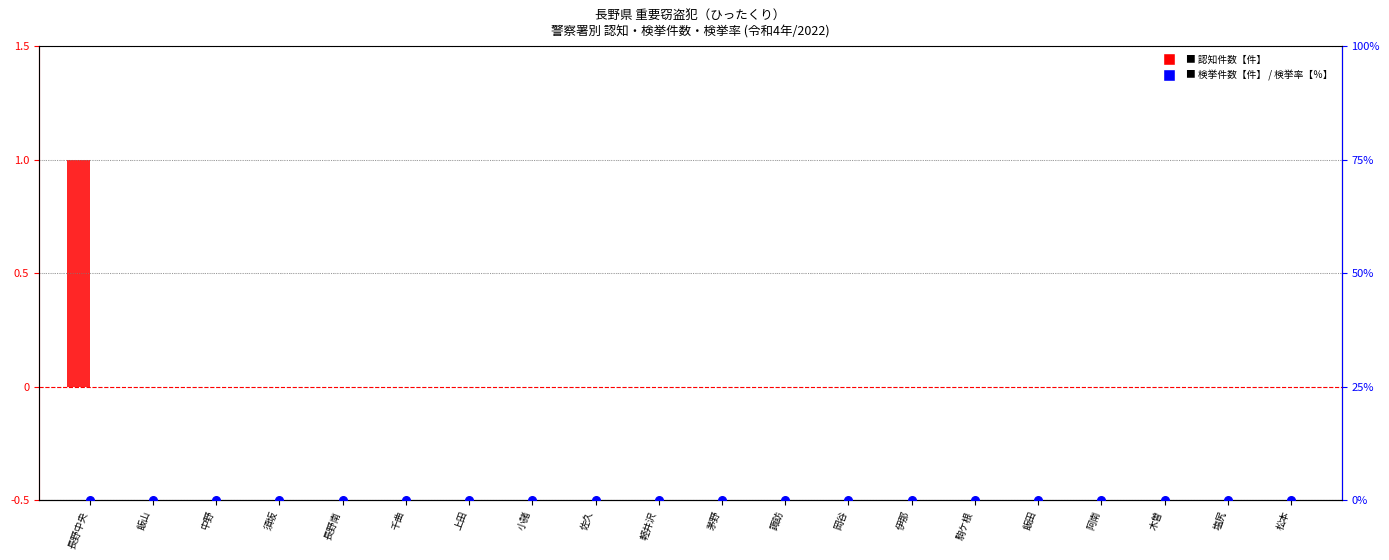

Which series reaches the maximum Y coordinate?

認知件数【件】